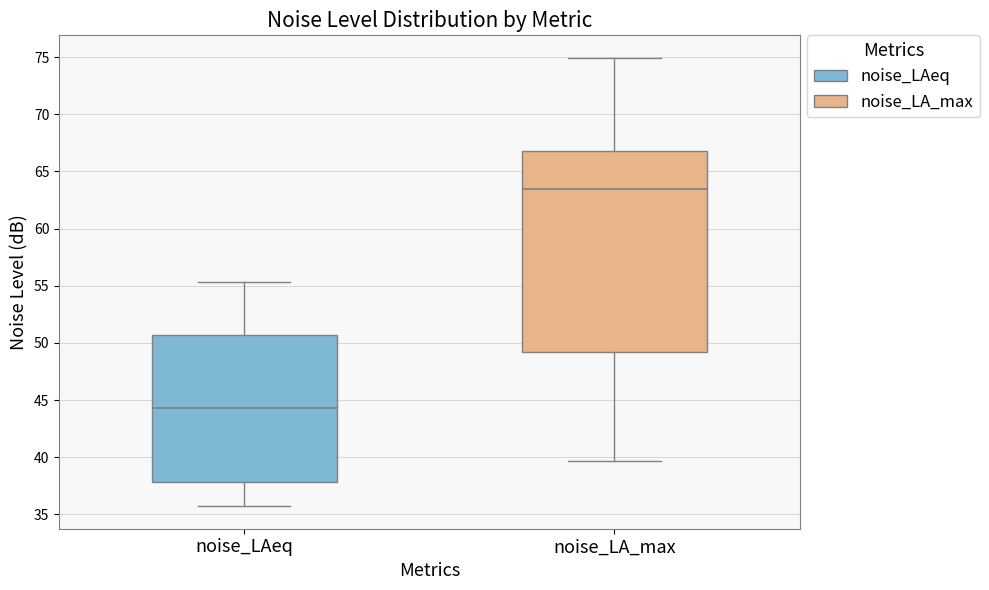

Which box has the highest median line?

noise_LA_max